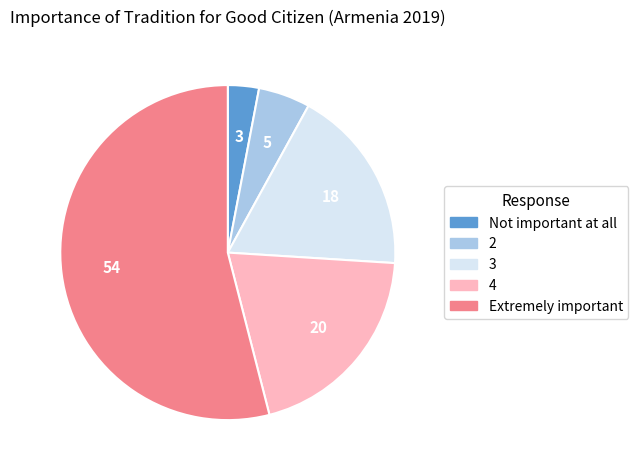

Does any single category account for the majority?

Yes